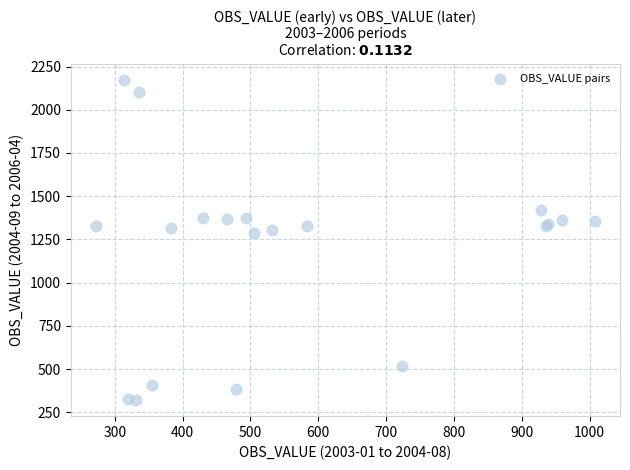

What Y value in the scatter plot is closest to 1247?

1285